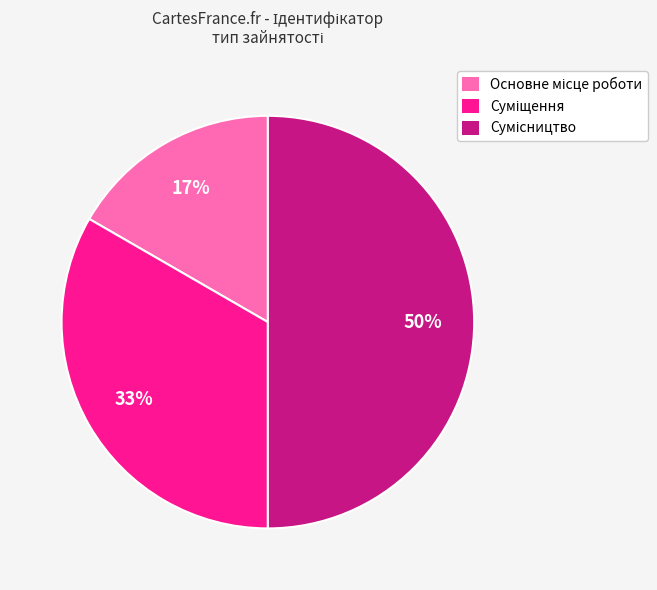

To the nearest percent, what is the average slice percentage?

33%